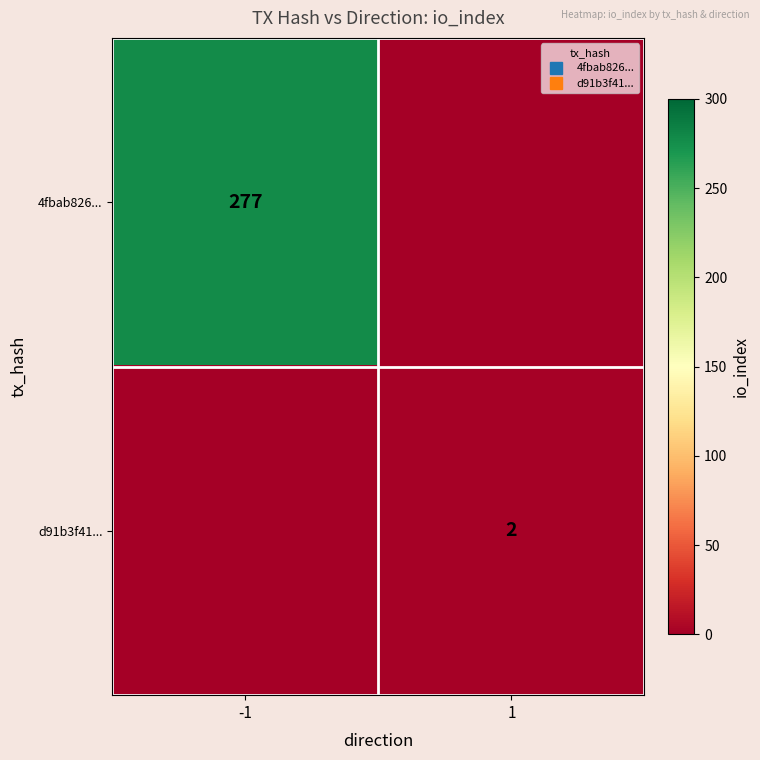

Is it true that d91b3f41... equals 1 at 1?

False